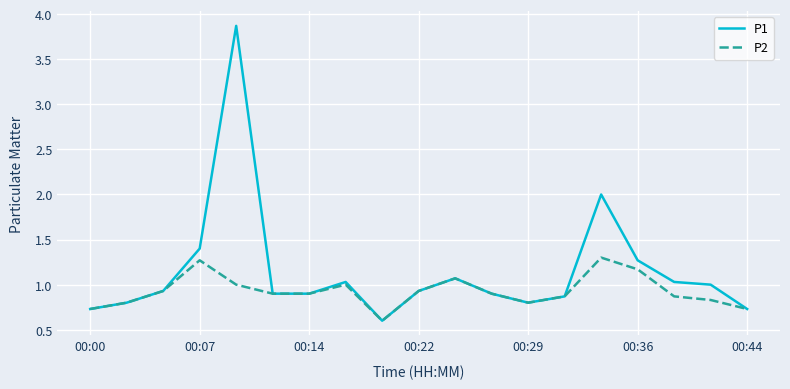

What is the lowest value of the P2 series?

0.6